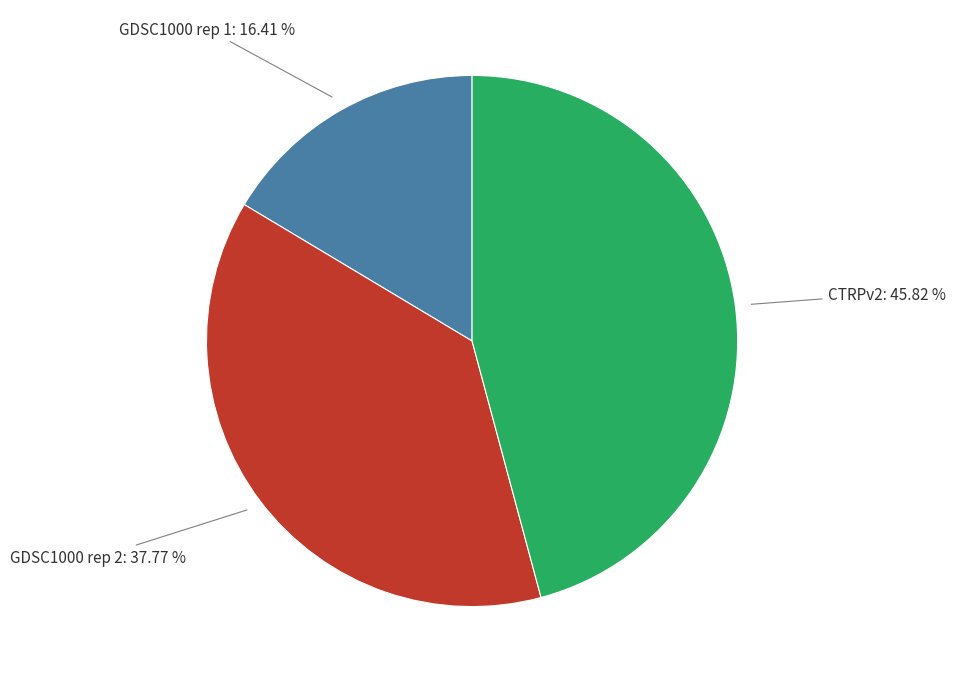

Count the number of slices in the pie.

3